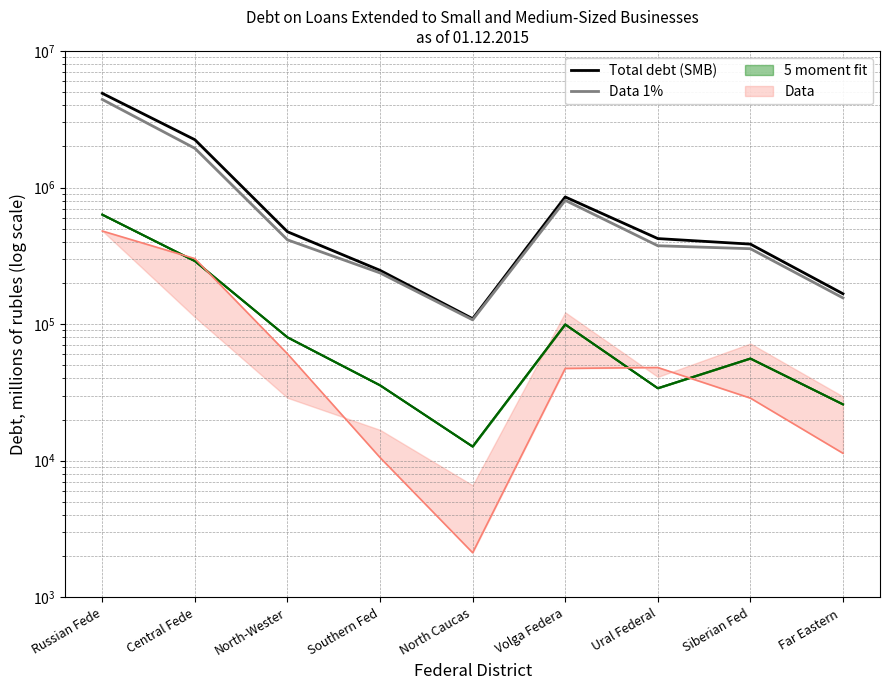

List the labels in order of Total debt (SMB) value, smallest first.

North Caucas, Far Eastern , Southern Fed, Siberian Fed, Ural Federal, North-Wester, Volga Federa, Central Fede, Russian Fede